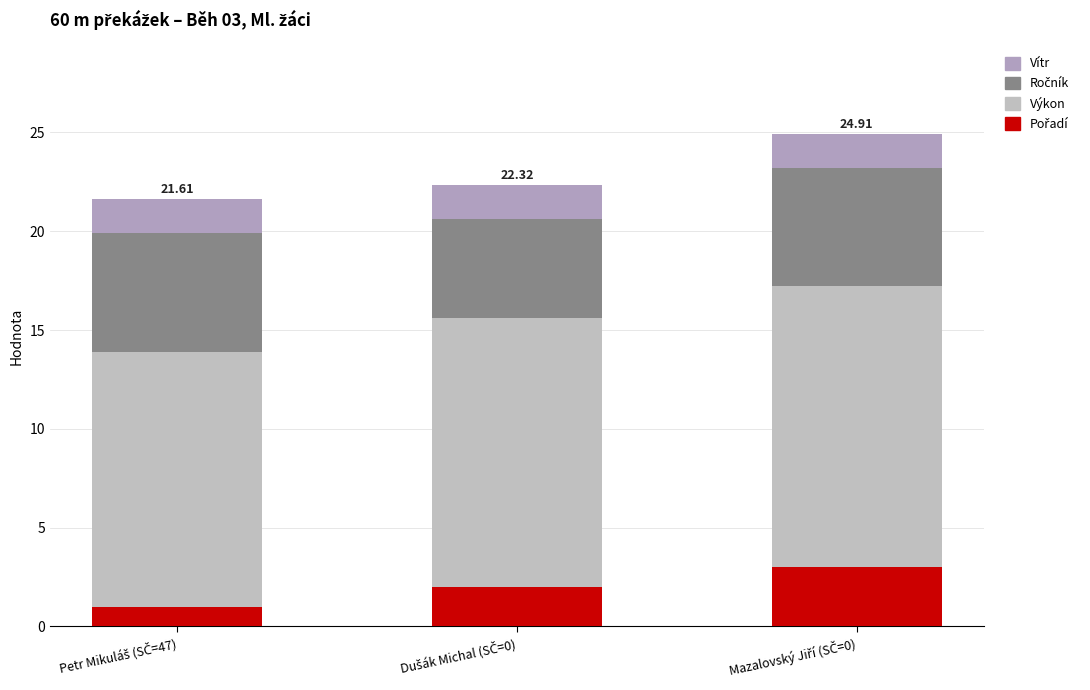

What is the highest value of the Vítr series?

1.7